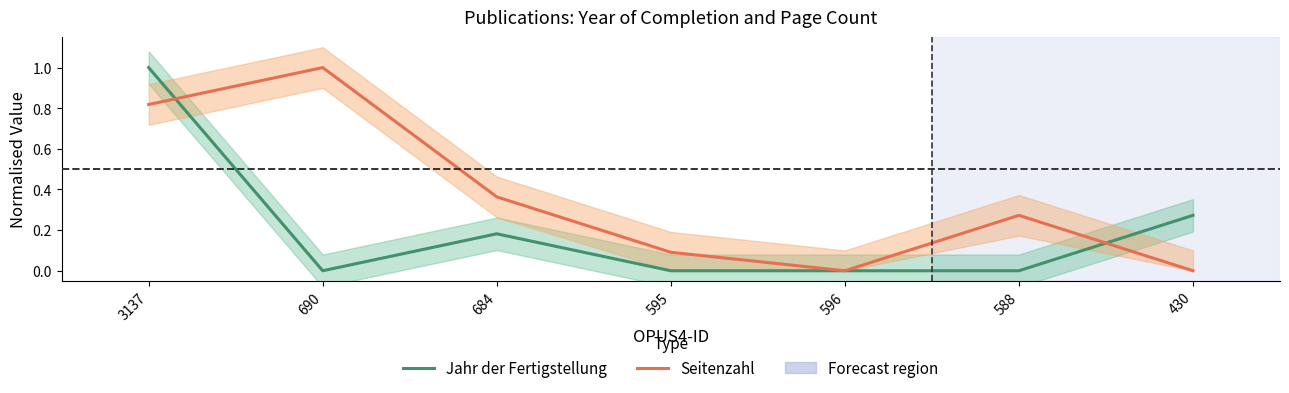

Which series changed the most between 3137 and 430?

Seitenzahl